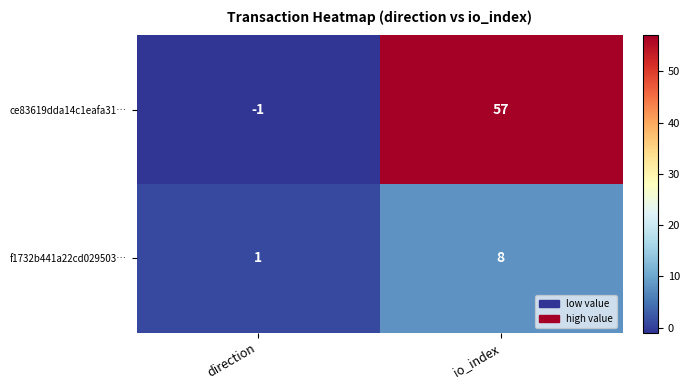

Reading left to right, extract all data points from this chart.

ce83619dda14c1eafa31…: -1	57
f1732b441a22cd029503…: 1	8